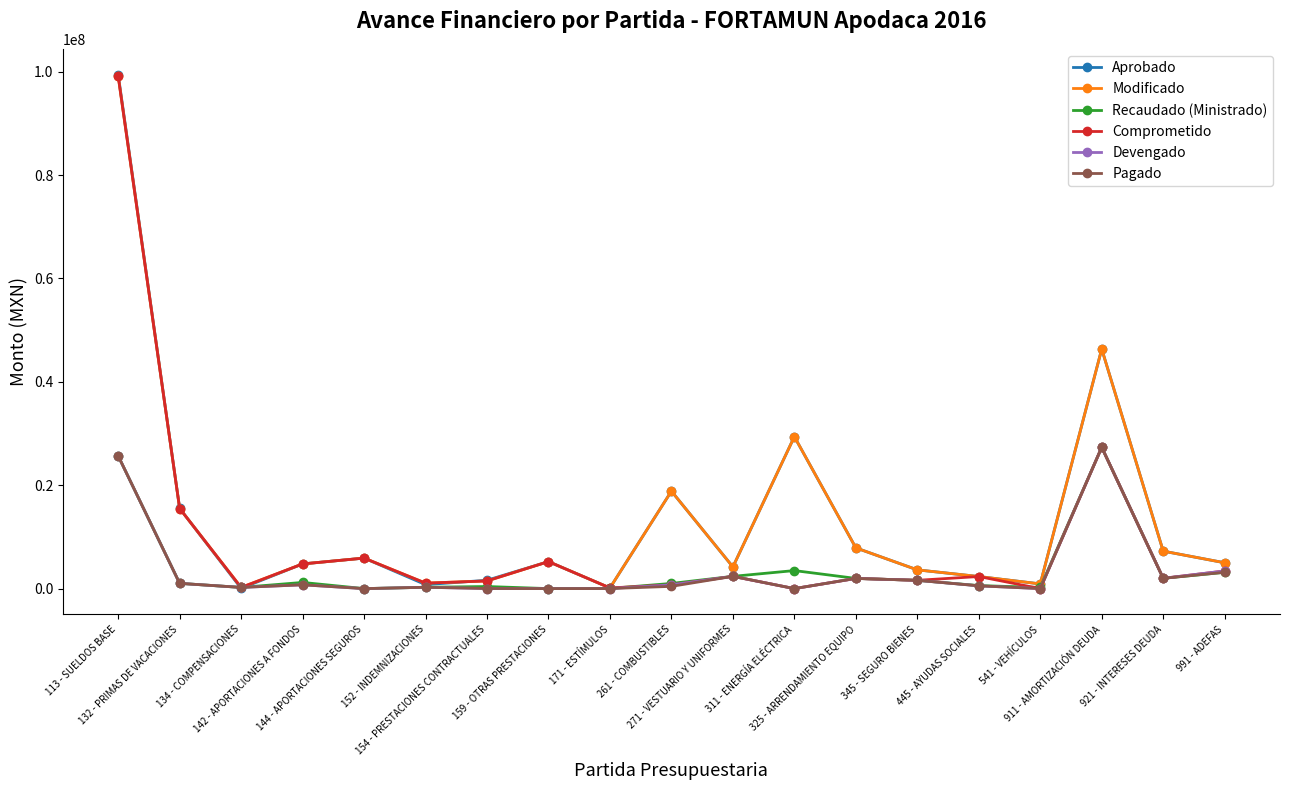

What is the value of the Modificado point at the 8th from the left?

5224752.5